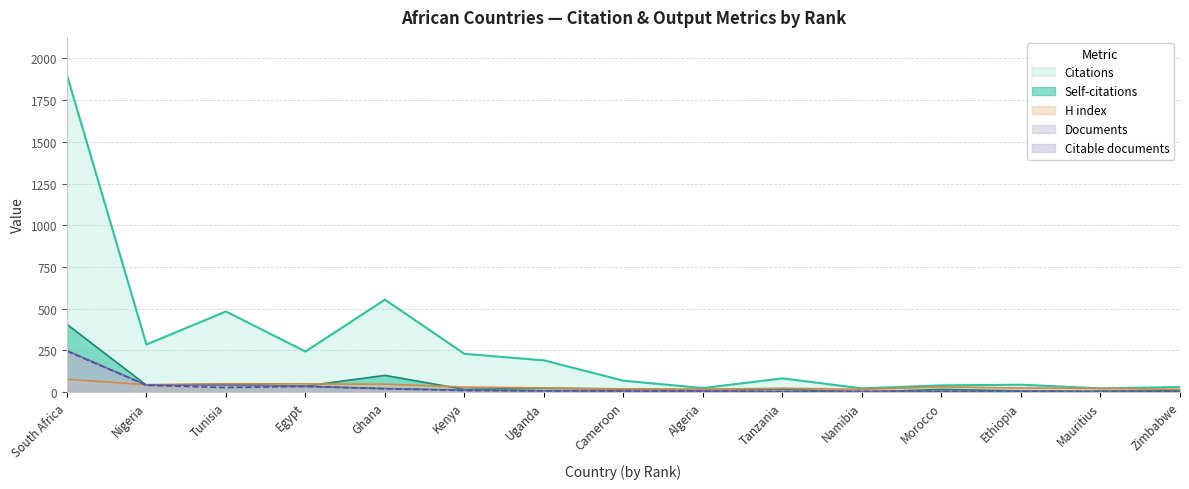

True or false: Citations and Documents cross at least once.

False